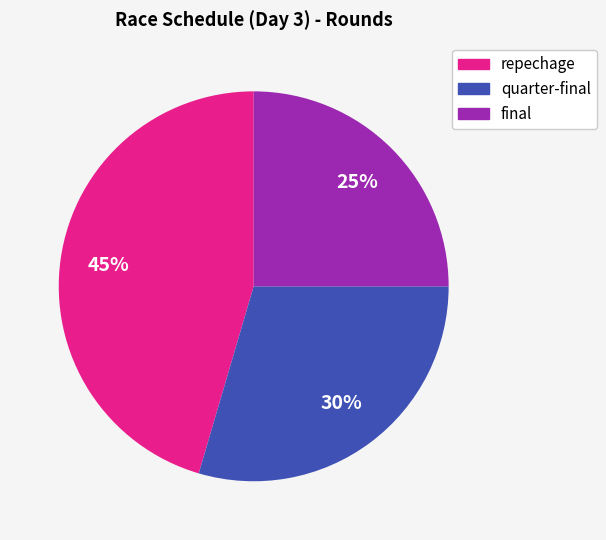

What is the largest slice in the pie chart?

repechage